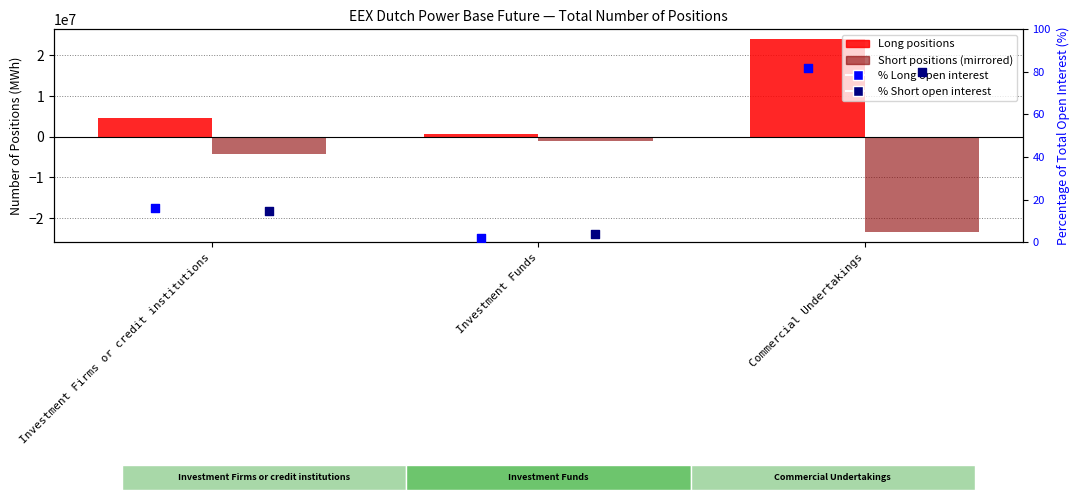

At which category is the sum across all series the highest?

Commercial Undertakings